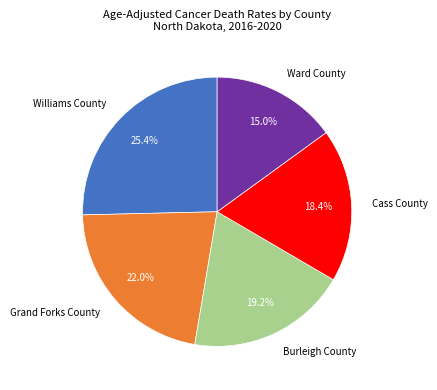

Which has a higher value, Williams County or Grand Forks County?

Williams County